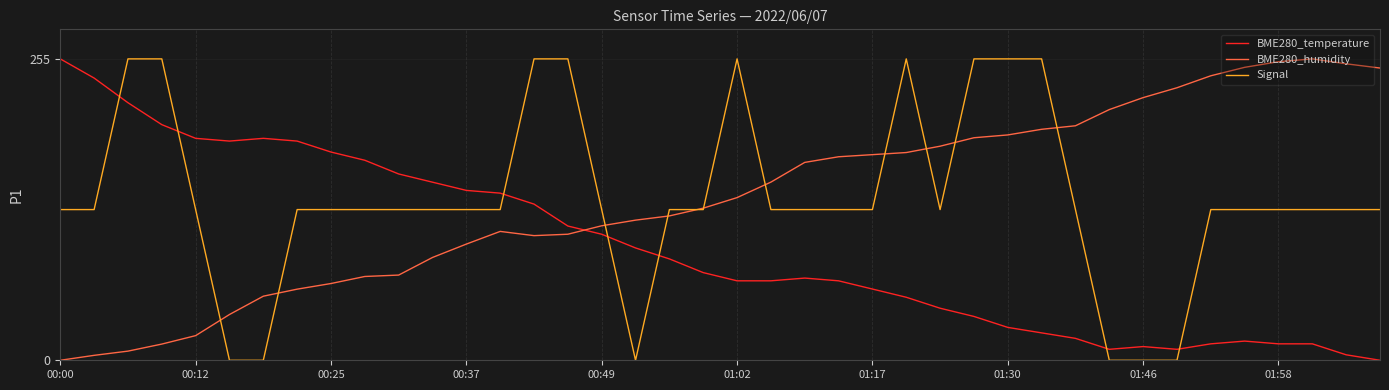

What are all the series names shown in the legend?

BME280_temperature, BME280_humidity, Signal